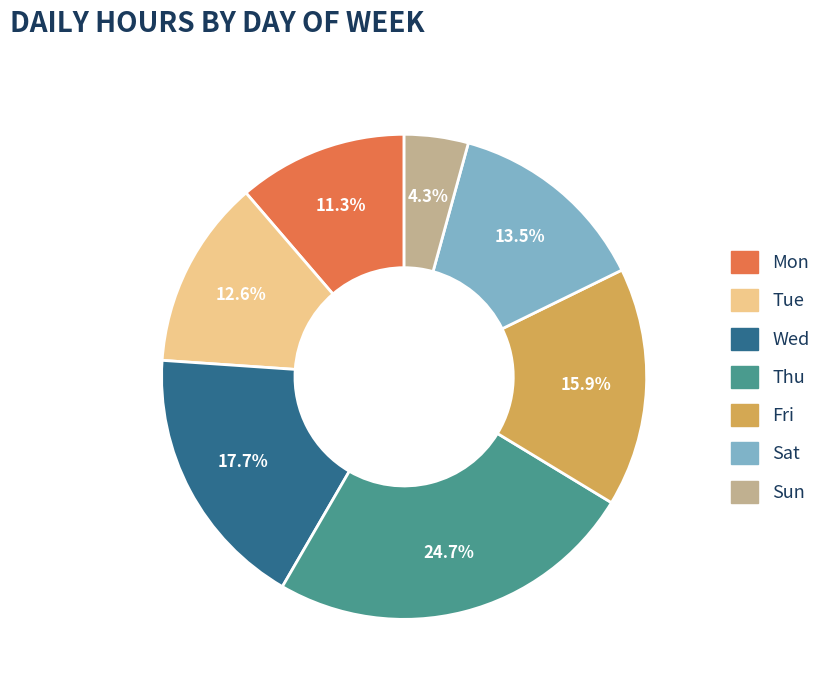

Is Wed the majority of the pie?

No